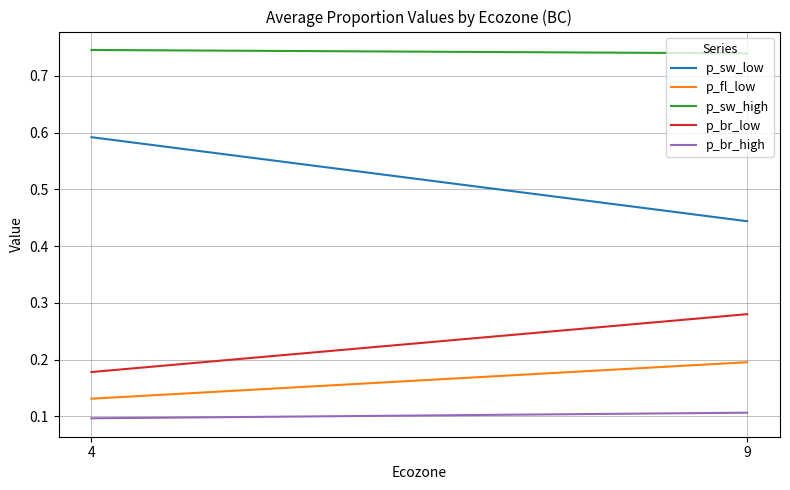

What is the difference between the maximum and minimum values in the p_fl_low series?

0.1